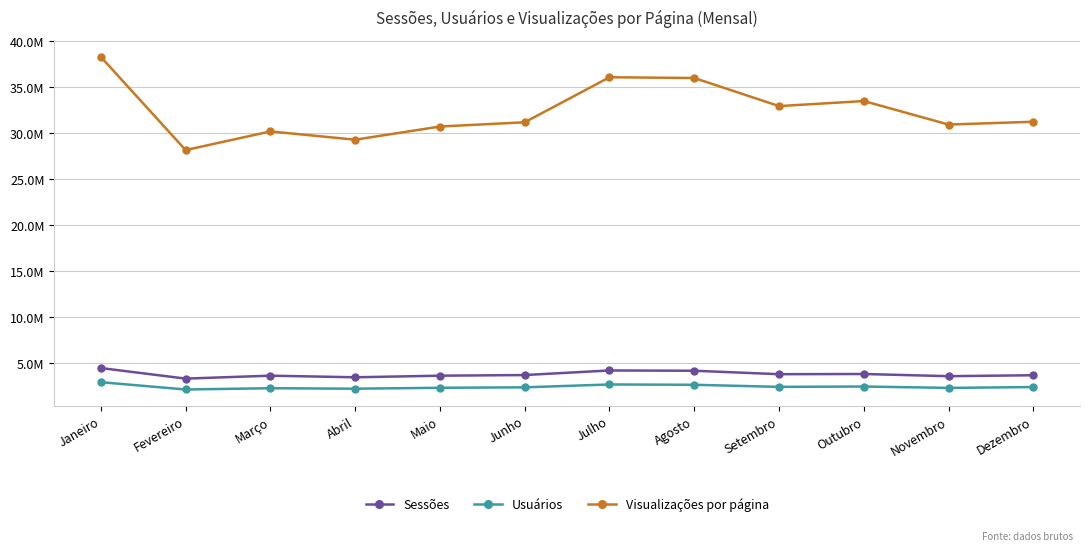

Read the Usuários value at Agosto, to the nearest 100.

2648000